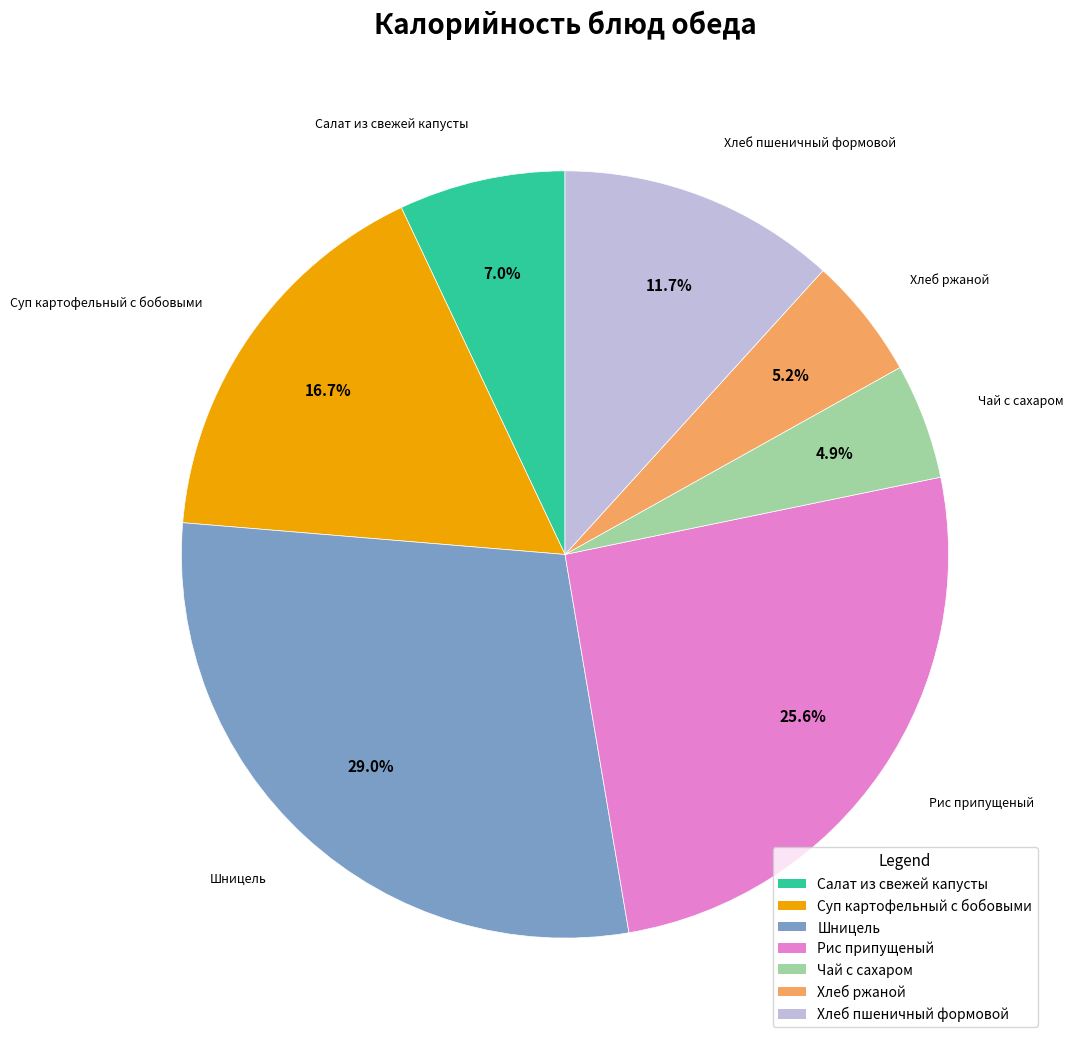

What percentage do Рис припущеный and Салат из свежей капусты together represent?

32.6%